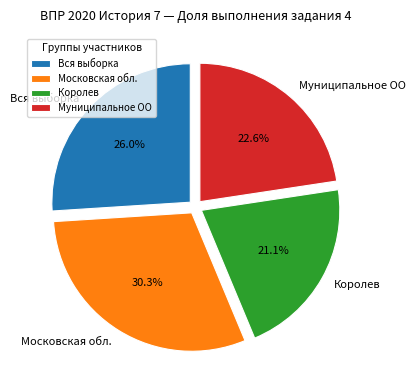

Between Московская обл. and Королев, which is larger?

Московская обл.